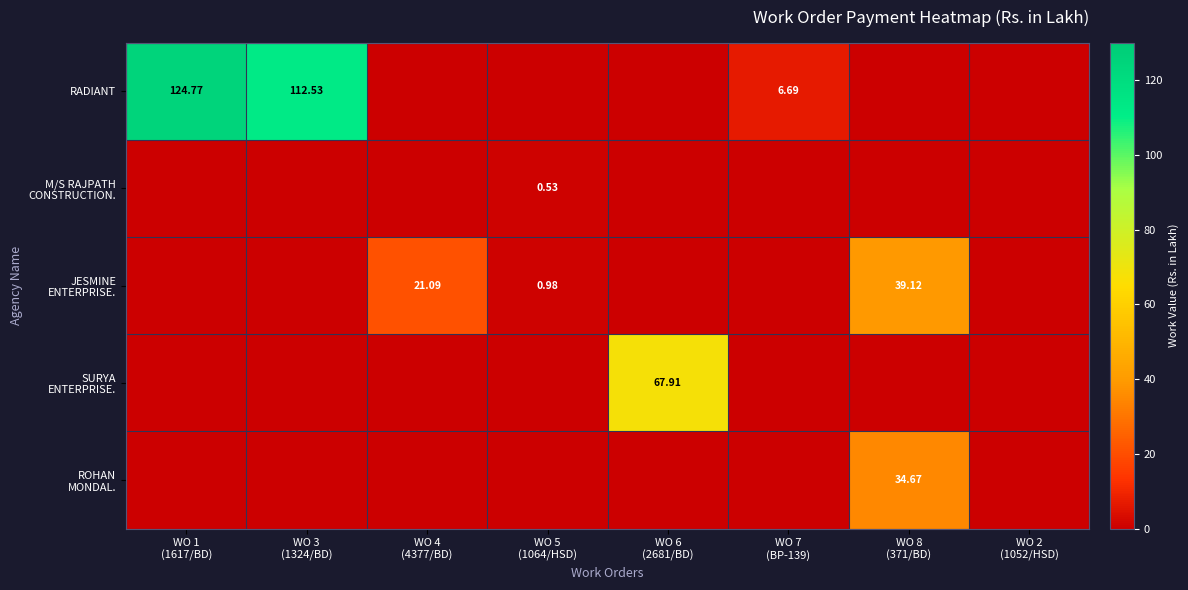

What is the difference between the maximum and minimum values in the RADIANT series?

124.8